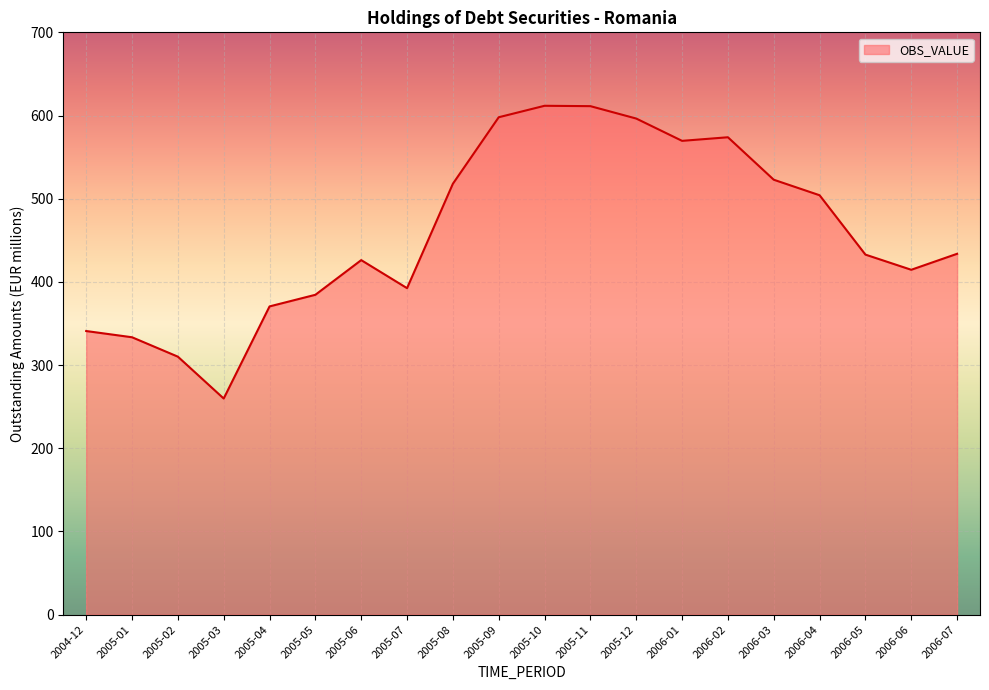

What is the average value?

460.2